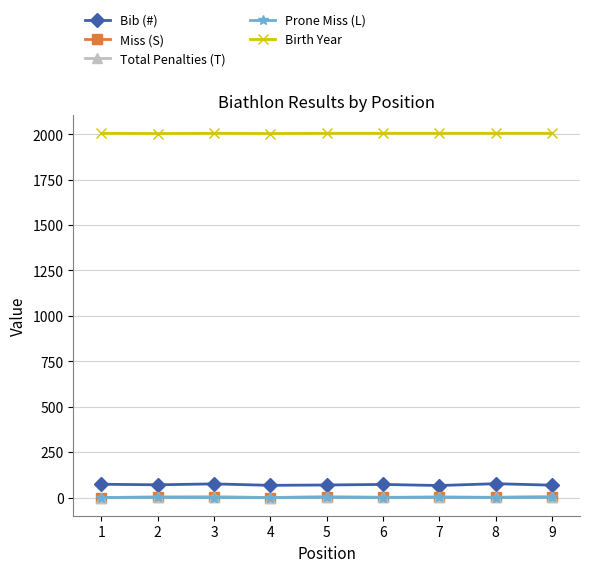

What is the greatest value displayed?

2005